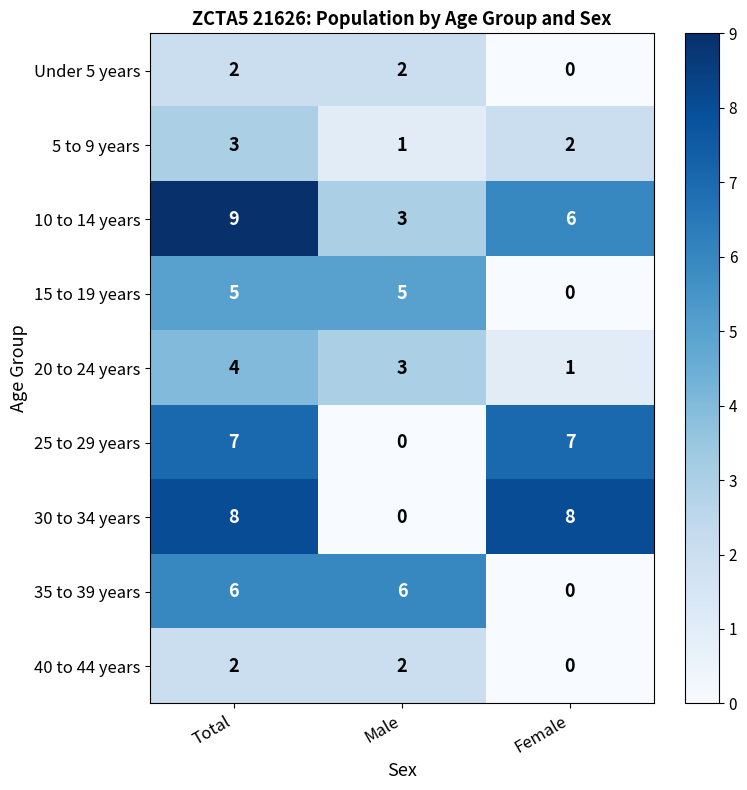

What is the total value across all series at Male?

22